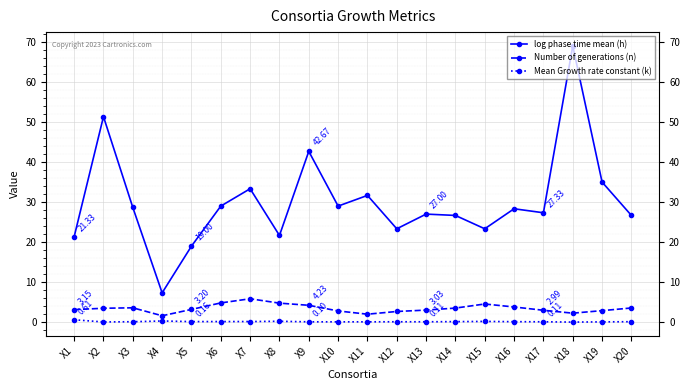

Which series has the largest range (max minus min)?

log phase time mean (h)